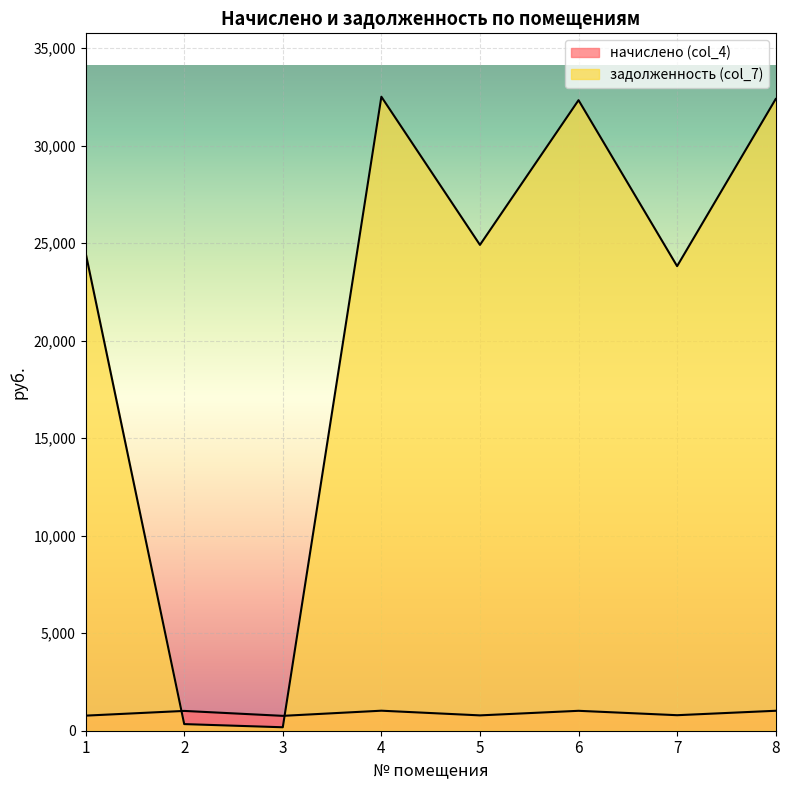

Does the chart display data point markers on the line(s)?

No